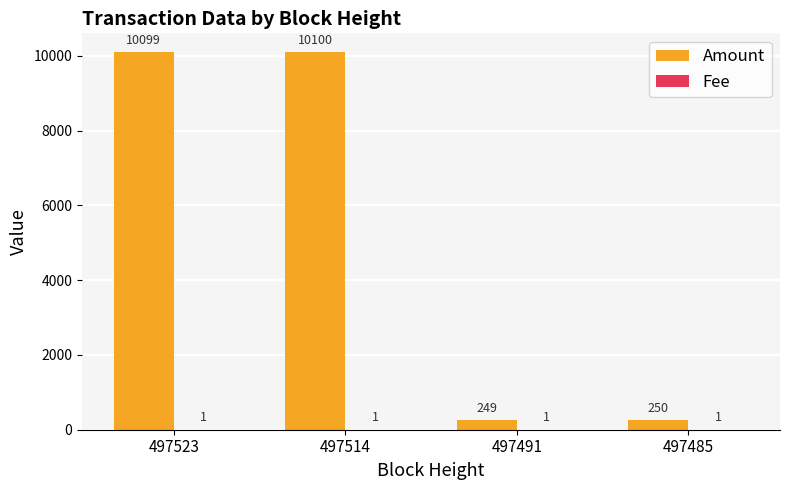

The value of Amount at 497523 is 6662. True or false?

False